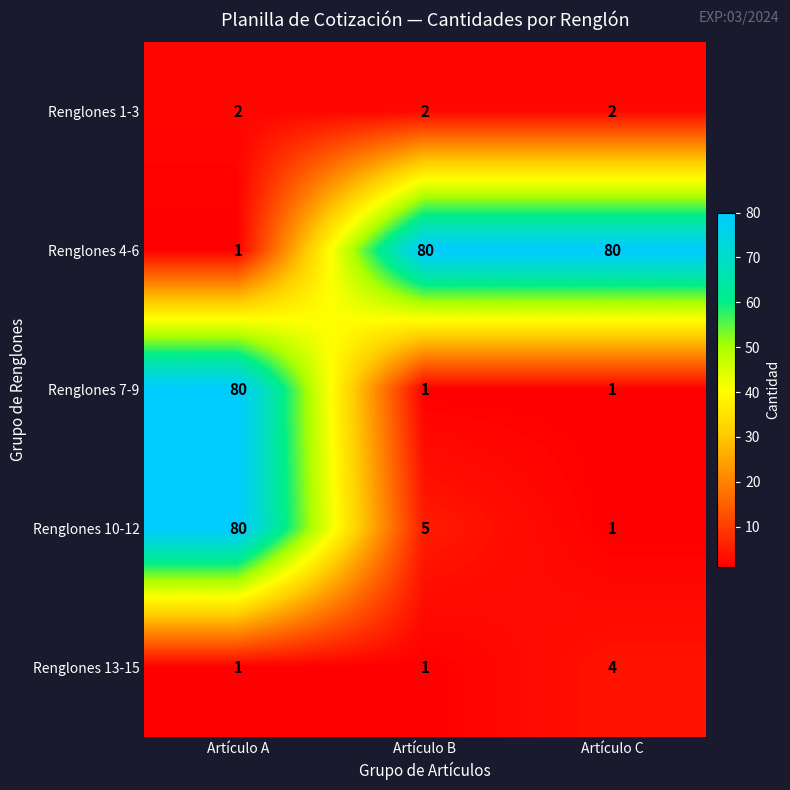

What is the sum of the Renglones 13-15 values at Artículo B and Artículo C?

5